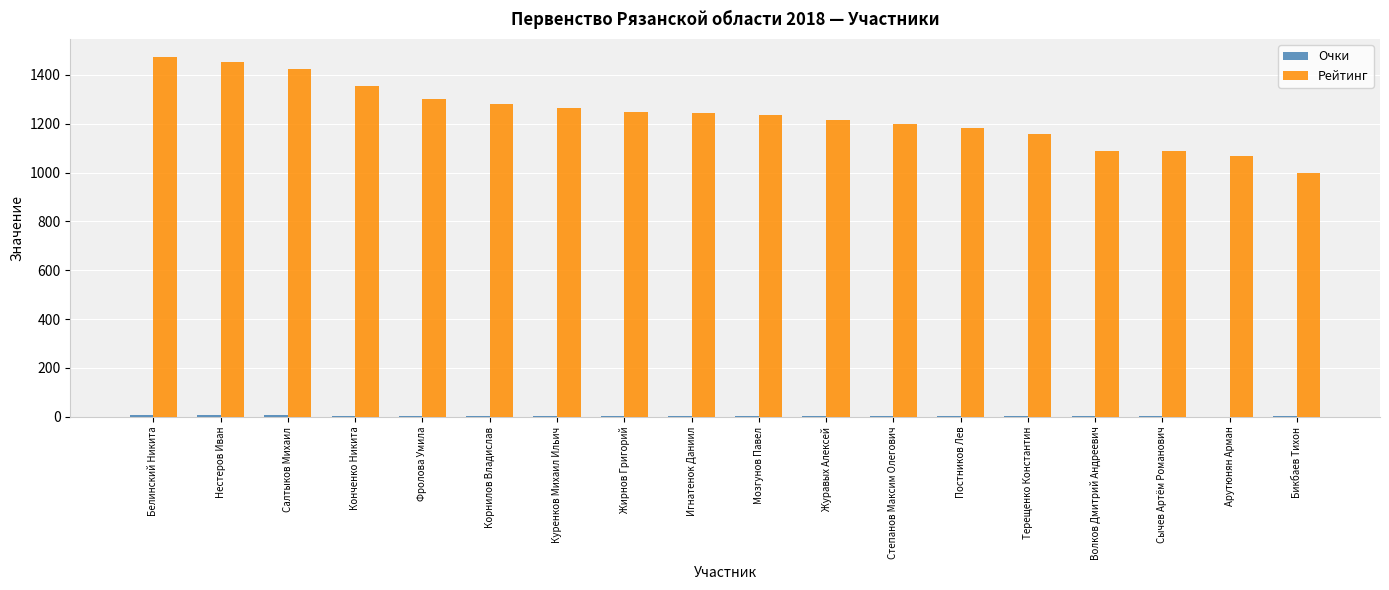

The Рейтинг series shows 1248.0 at Жирнов Григорий. True or false?

True